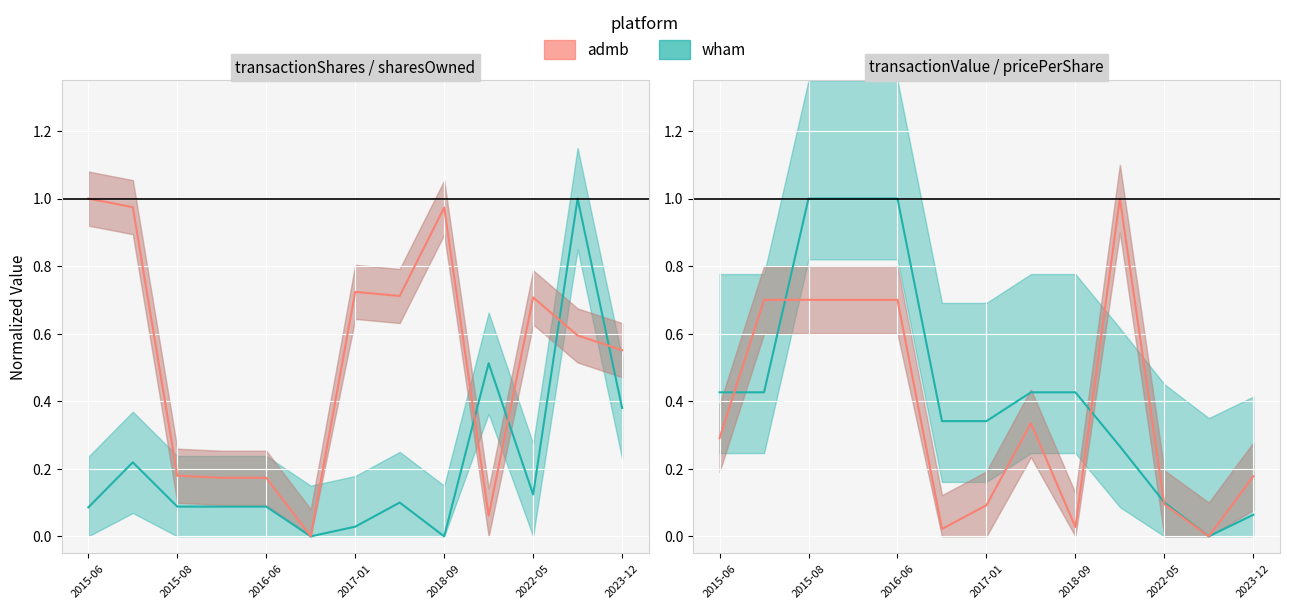

At how many categories does at least one series exceed 0?

13